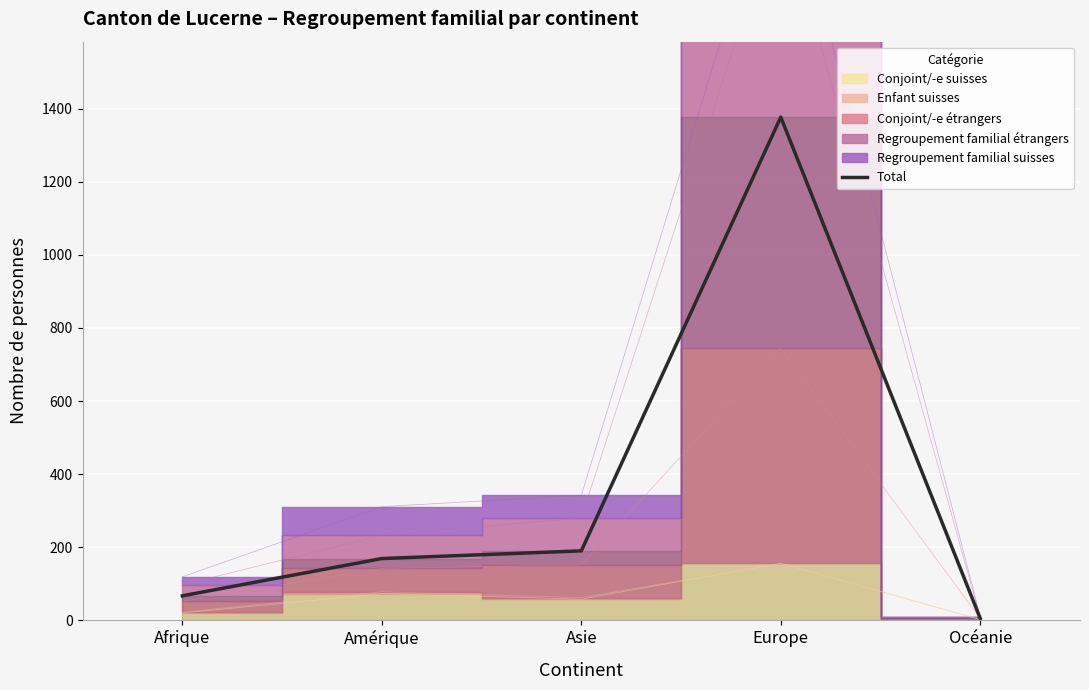

Count the number of values greater than 169.

2